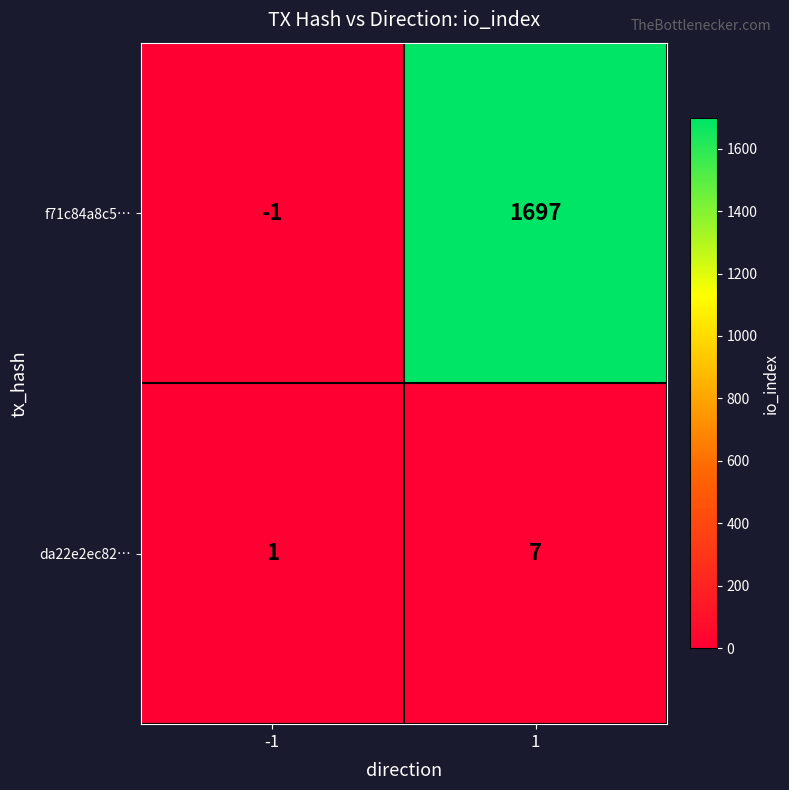

Which series has the largest total across all categories?

f71c84a8c5…